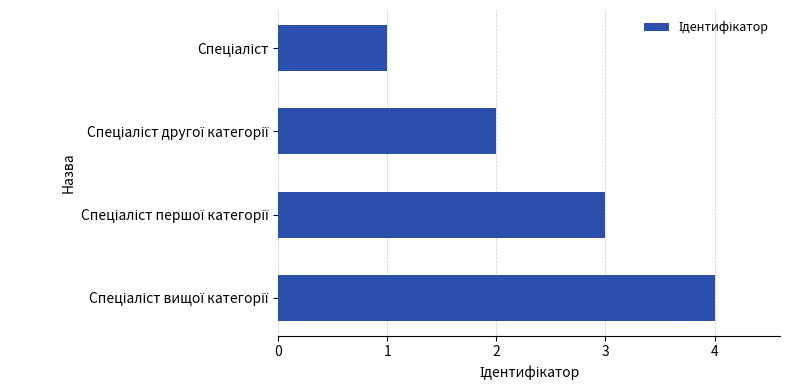

What is the difference between the maximum and minimum values?

3